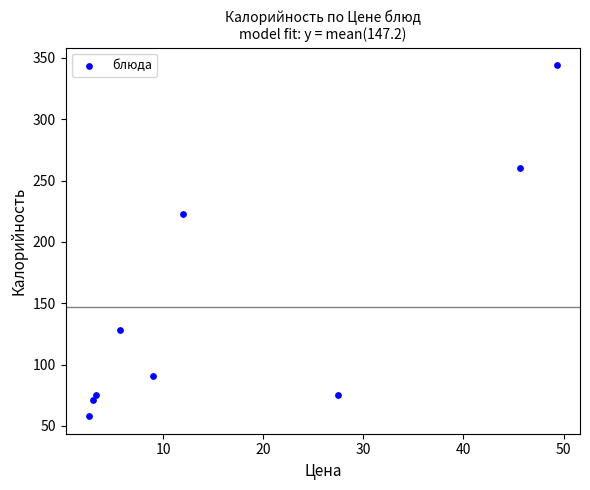

What Y value in the scatter plot is closest to 201?

223